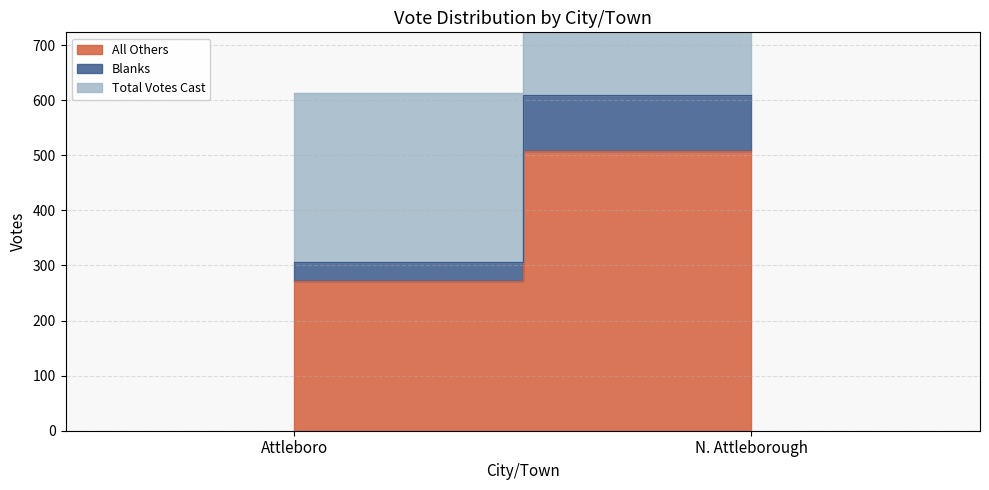

What is the label of the 2nd point from the right?

Attleboro